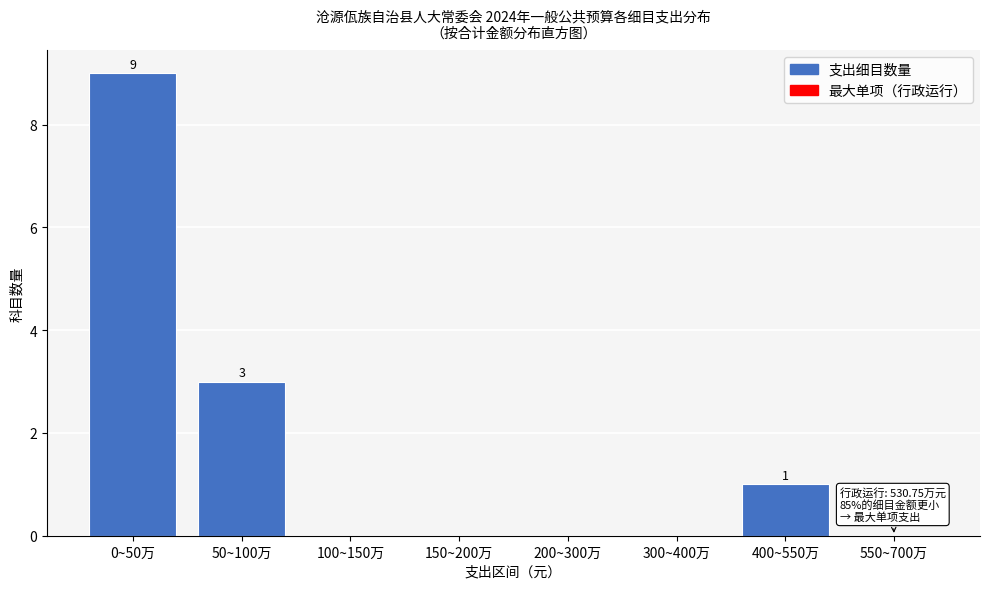

Reading left to right, what are all the values shown in this chart?

0~50万=9	50~100万=3	100~150万=0	150~200万=0	200~300万=0	300~400万=0	400~550万=1	550~700万=0